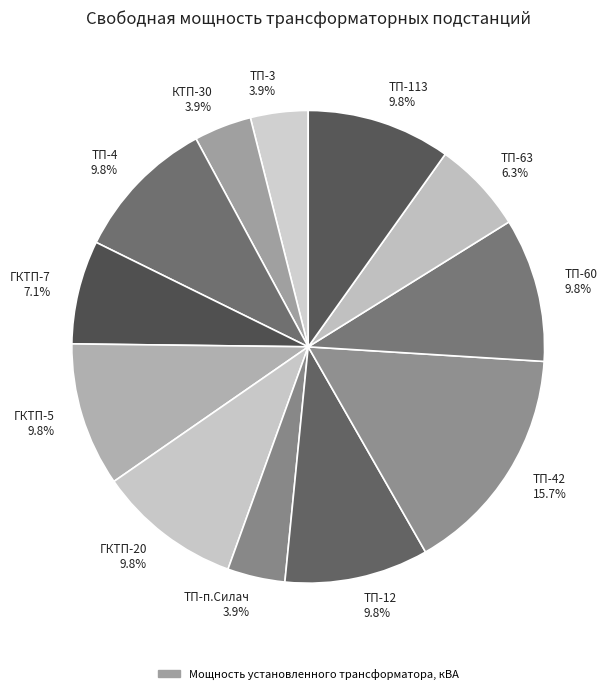

Which has a higher value, ГКТП-7 7.1% or ТП-42 15.7%?

ТП-42 15.7%